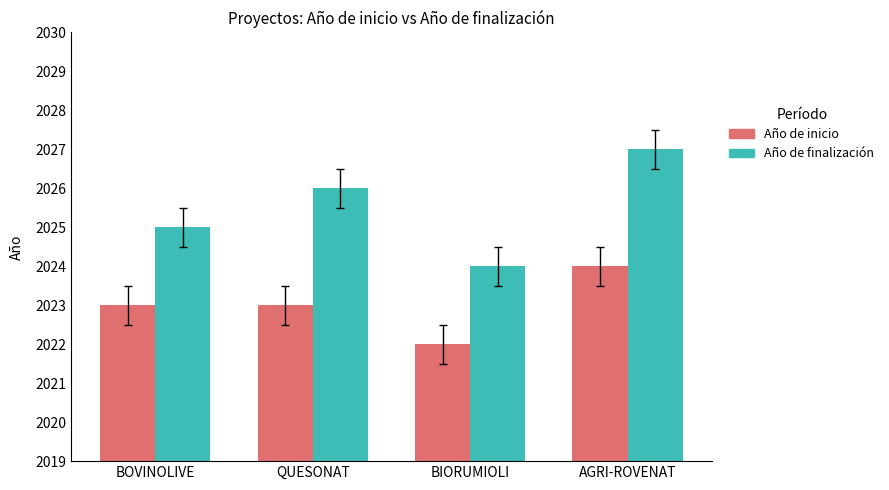

How many Año de inicio values are between 2023 and 2024?

3